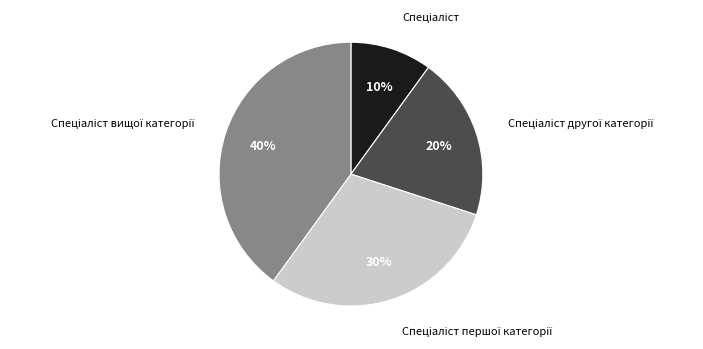

Does any single category account for the majority?

No